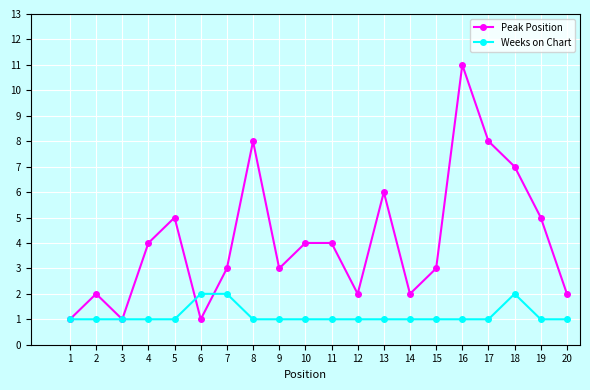

What is the value of the Peak Position point at the 7th from the left?

3